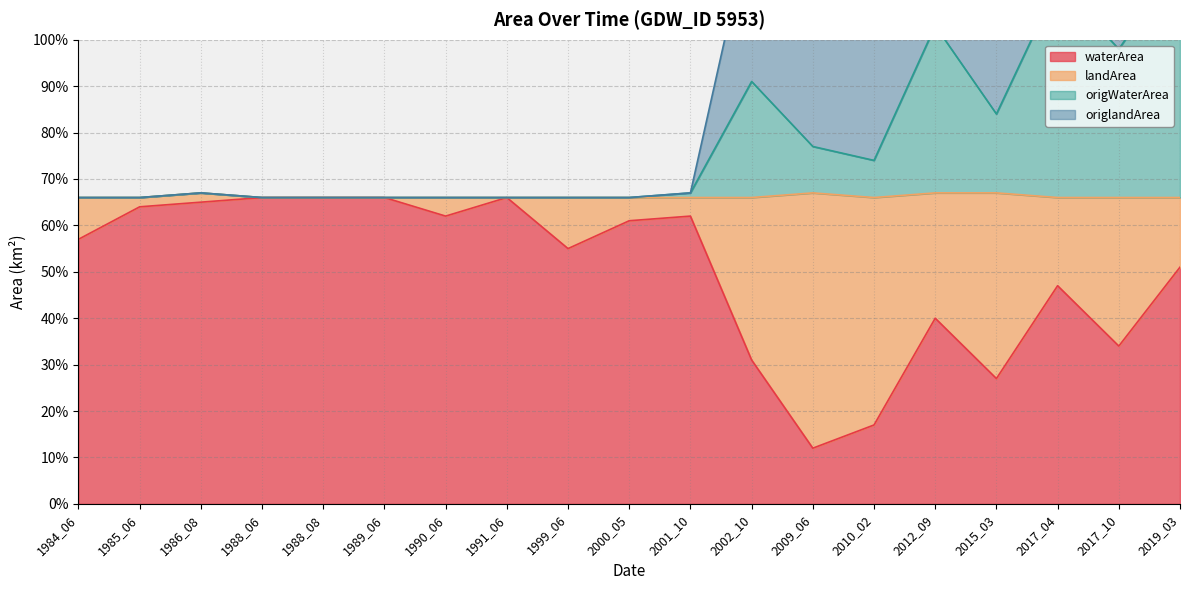

What value does the waterArea series have at 2002_10?

0.3